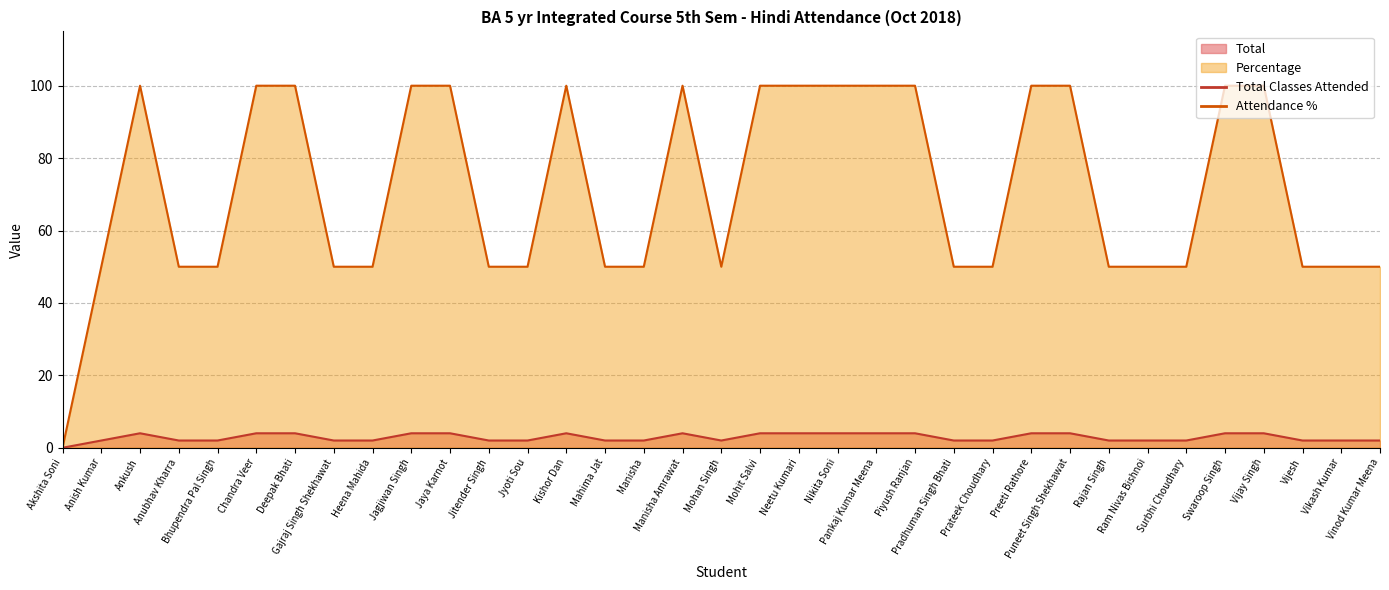

The Total series shows 4 at Manisha Amrawat. True or false?

True